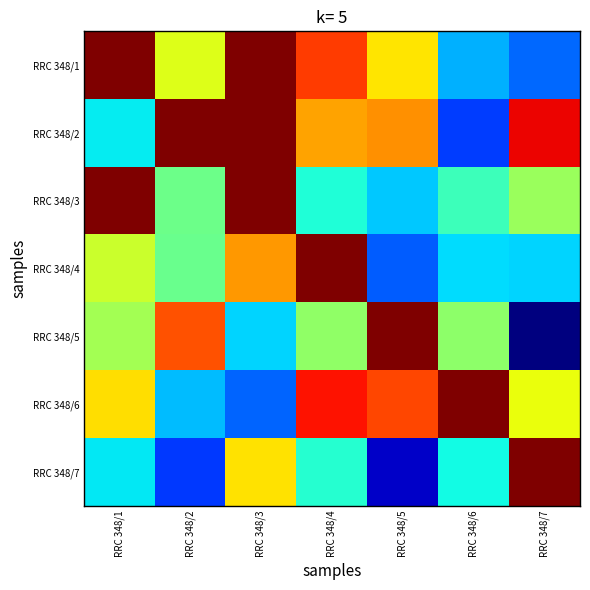

What is the spread (max minus min) of values at RRC 348/2?

0.8